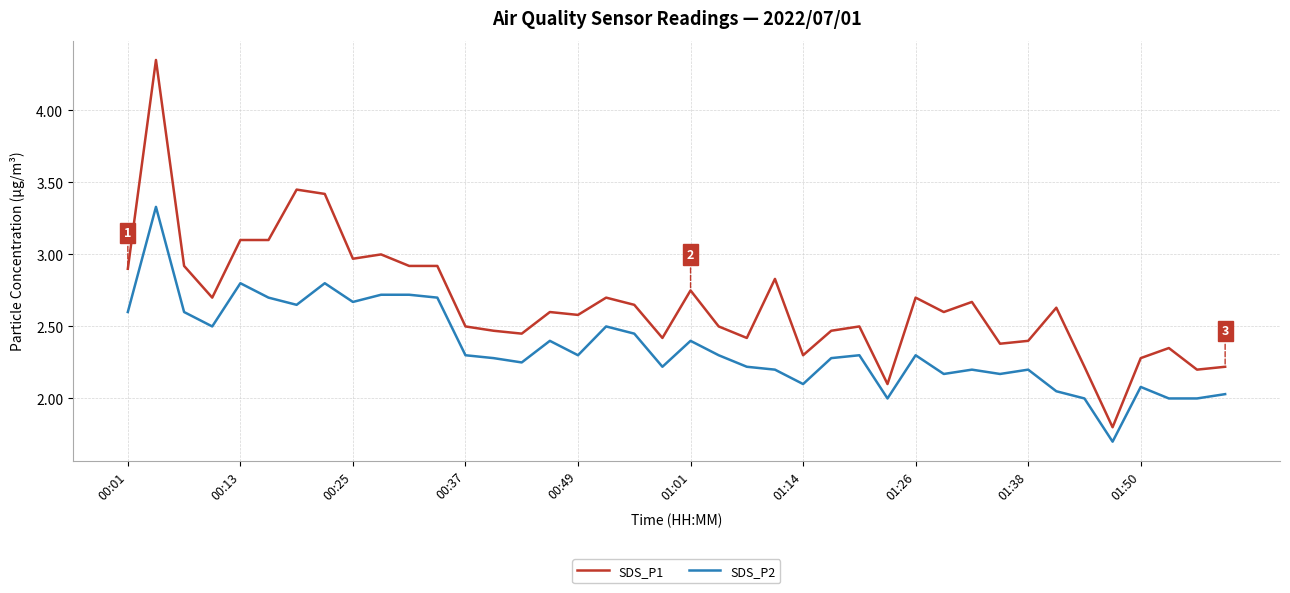

True or false: SDS_P1 and SDS_P2 intersect in this chart.

False